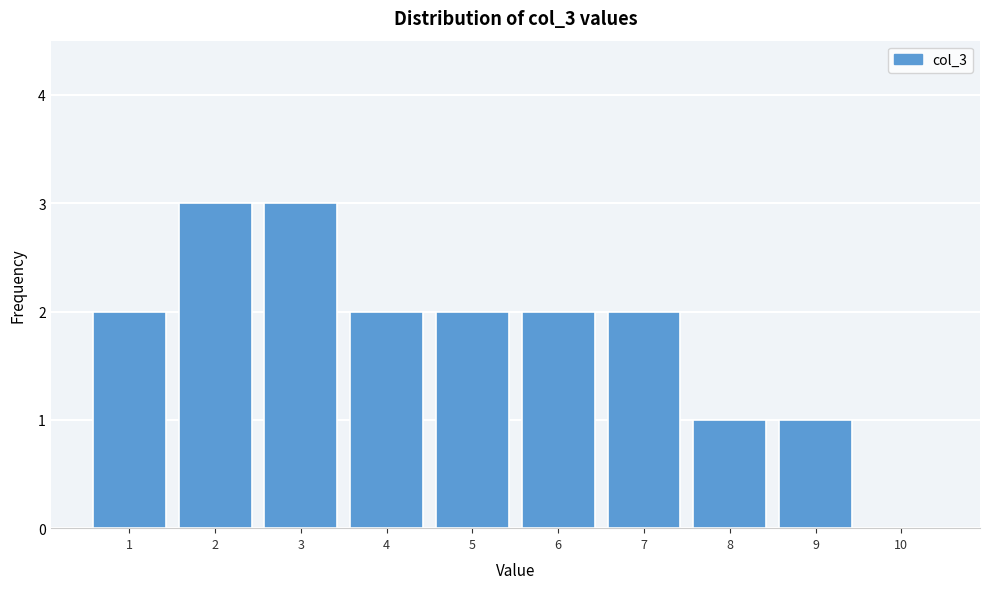

Reading left to right, list every bar in this chart as the range it spans on the x-axis followed by its height. The values are not printed on the chart, so give them approximately, as read against the axis.

0.5 to 1.5: 2
1.5 to 2.5: 3
2.5 to 3.5: 3
3.5 to 4.5: 2
4.5 to 5.5: 2
5.5 to 6.5: 2
6.5 to 7.5: 2
7.5 to 8.5: 1
8.5 to 9.5: 1
9.5 to 10.5: 0